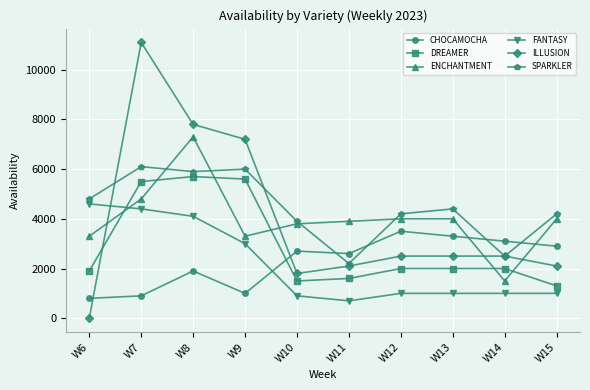

What is the total value across all series at W12?

17200